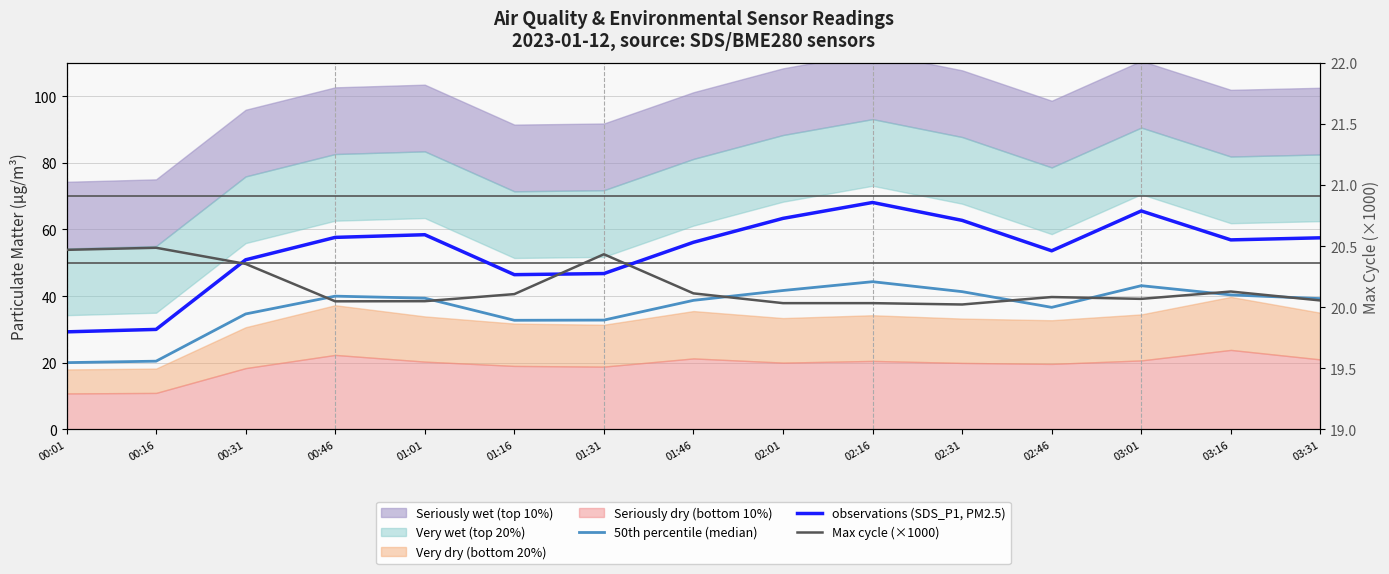

At which category does the chart reach its peak across all series?

02:16